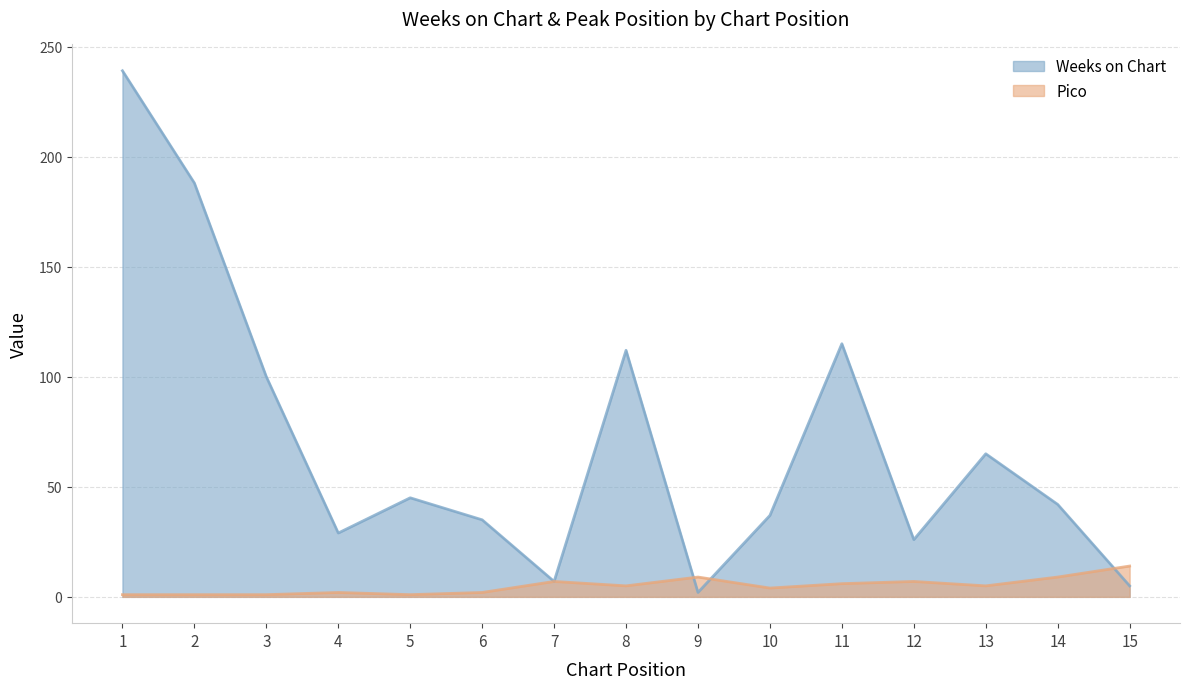

How many intersections are there between Pico and Weeks on Chart?

3